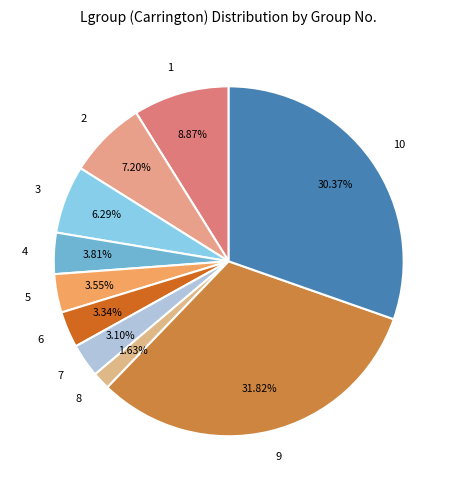

Count the number of slices in the pie.

10